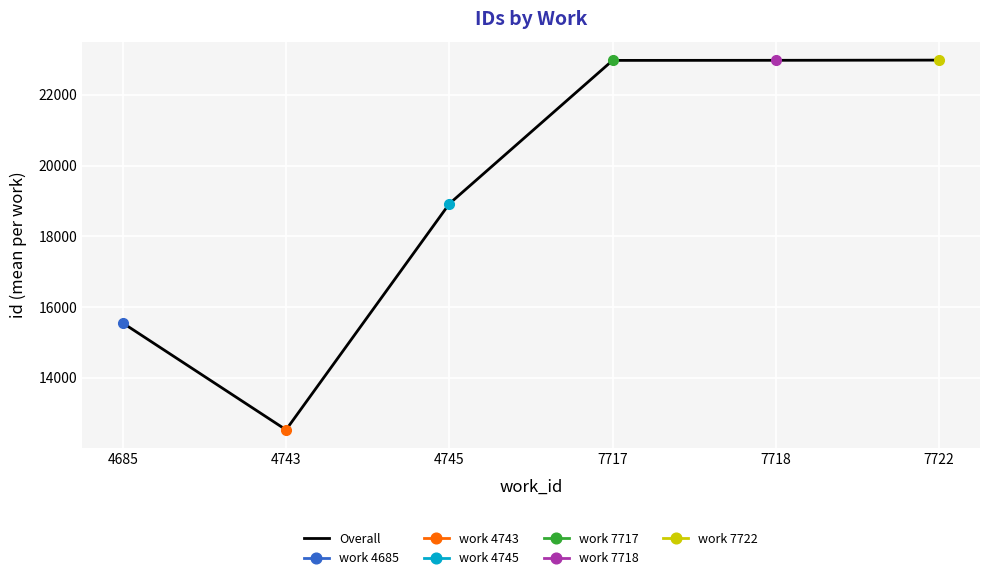

What is the sum of the values at 4685 and 7717?

38522.0